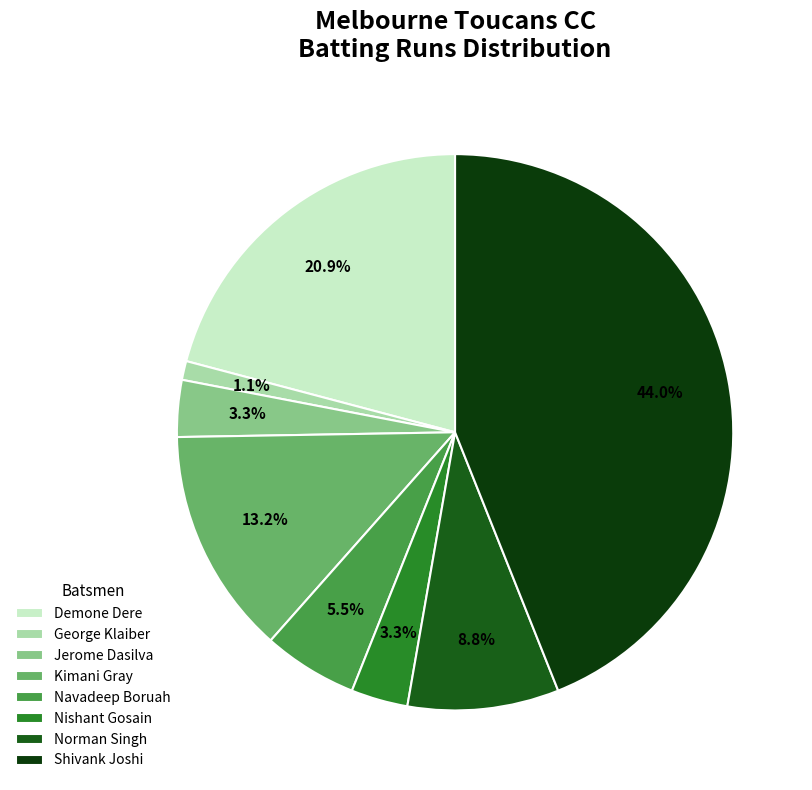

Is there any slice that represents more than half of the pie?

No